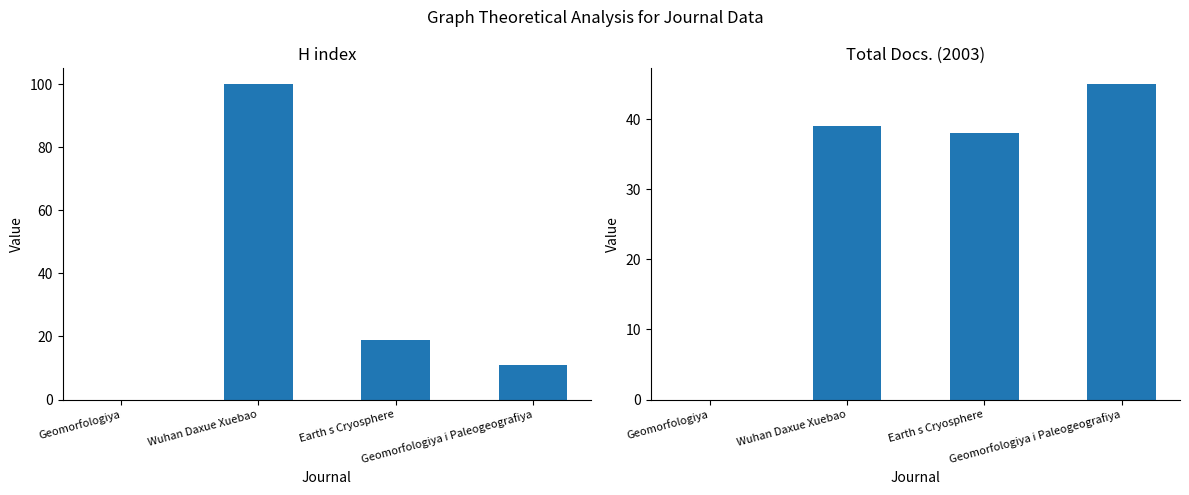

What is the sum of all Total Docs. (2003) values?

122